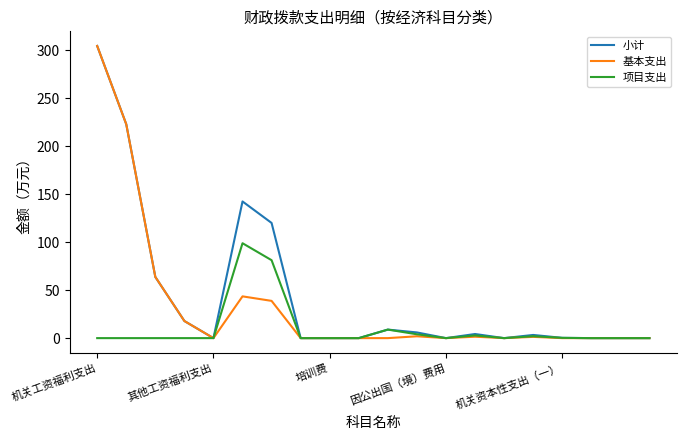

List the series in order of their overall mean, lowest first.

项目支出, 基本支出, 小计